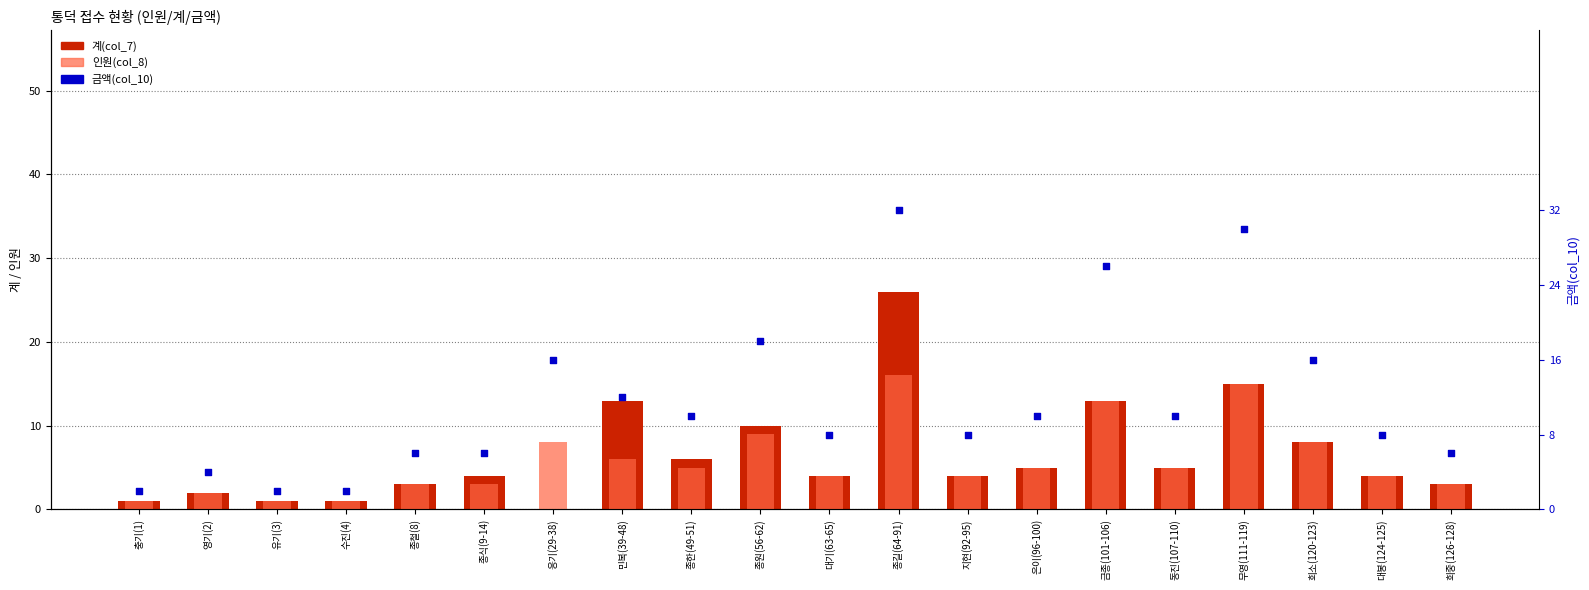

Which series reaches the minimum Y coordinate?

계(col_7)